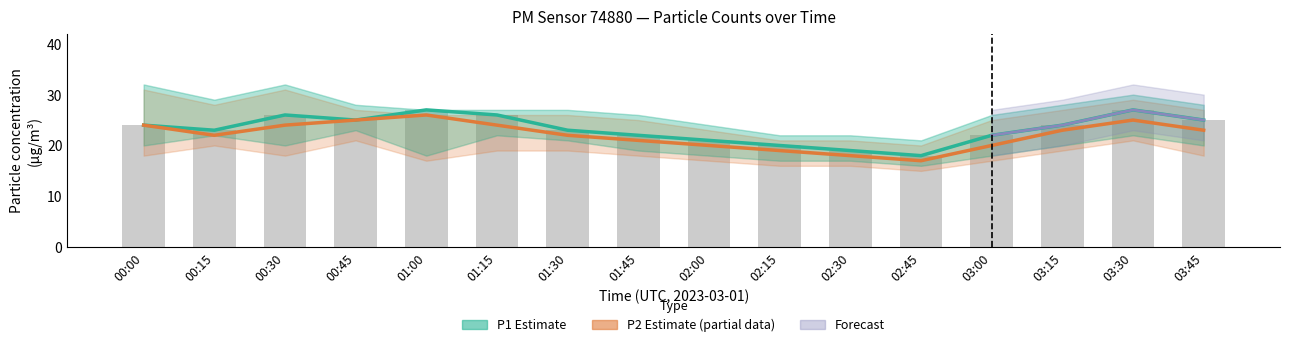

Reading right to left, transcribe all the data shown in this chart.

P1: 03:45=25	03:30=27	03:15=24	03:00=22	02:45=18	02:30=19	02:15=20	02:00=21	01:45=22	01:30=23	01:15=26	01:00=27	00:45=25	00:30=26	00:15=23	00:00=24
P2: 03:45=23	03:30=25	03:15=23	03:00=20	02:45=17	02:30=18	02:15=19	02:00=20	01:45=21	01:30=22	01:15=24	01:00=26	00:45=25	00:30=24	00:15=22	00:00=24
P1_upper: 03:45=28	03:30=30	03:15=28	03:00=26	02:45=21	02:30=22	02:15=22	02:00=24	01:45=26	01:30=27	01:15=27	01:00=27	00:45=28	00:30=32	00:15=29	00:00=32
P1_lower: 03:45=20	03:30=22	03:15=20	03:00=18	02:45=16	02:30=17	02:15=17	02:00=18	01:45=19	01:30=21	01:15=22	01:00=18	00:45=23	00:30=20	00:15=22	00:00=20
P2_upper: 03:45=27	03:30=29	03:15=27	03:00=25	02:45=20	02:30=21	02:15=21	02:00=23	01:45=25	01:30=26	01:15=26	01:00=26	00:45=27	00:30=31	00:15=28	00:00=31
P2_lower: 03:45=18	03:30=21	03:15=19	03:00=17	02:45=15	02:30=16	02:15=16	02:00=17	01:45=18	01:30=19	01:15=19	01:00=17	00:45=21	00:30=18	00:15=20	00:00=18